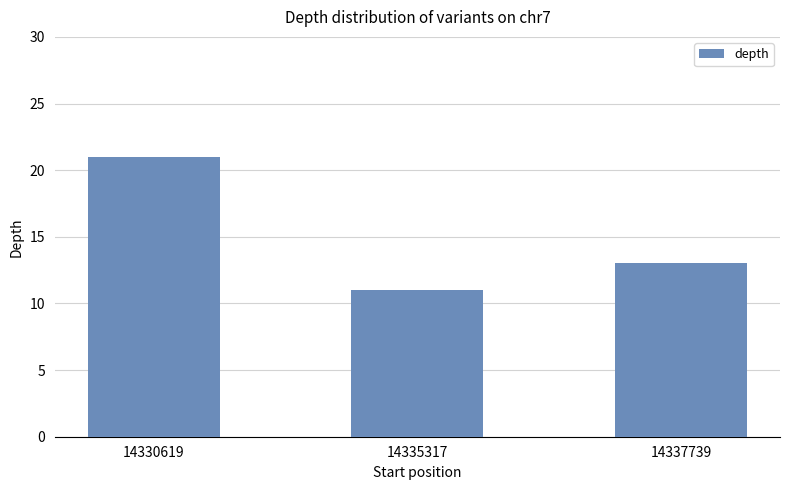

How many values are between 11 and 21?

3